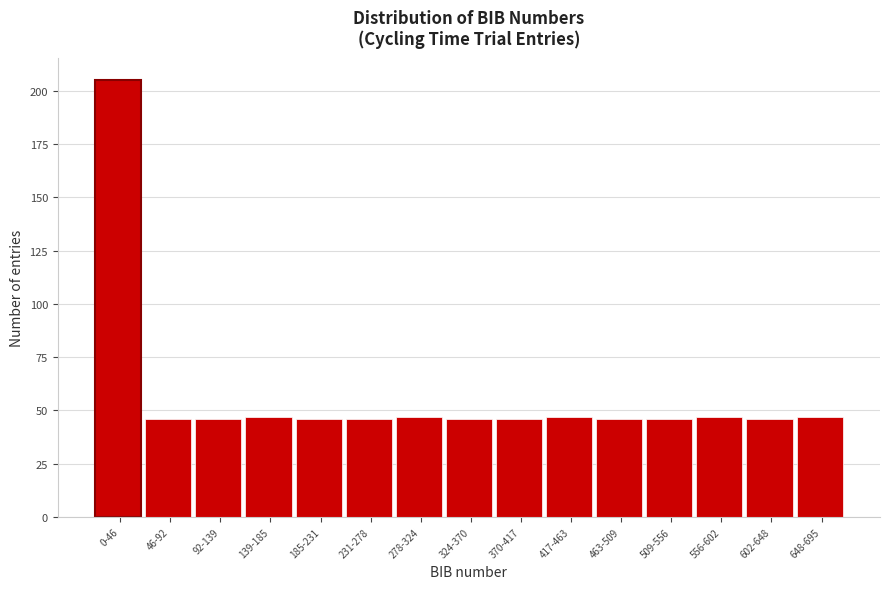

Reading right to left, extract all data points from this chart.

648-695=47	602-648=46	556-602=47	509-556=46	463-509=46	417-463=47	370-417=46	324-370=46	278-324=47	231-278=46	185-231=46	139-185=47	92-139=46	46-92=46	0-46=205